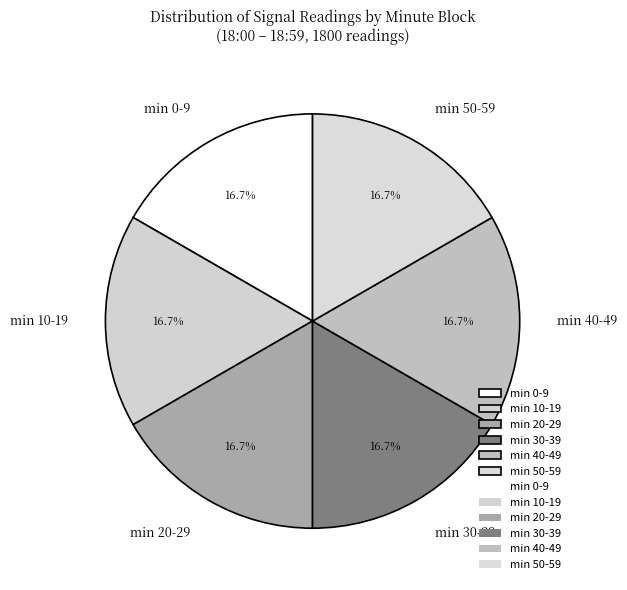

Is there a majority slice in this chart?

No